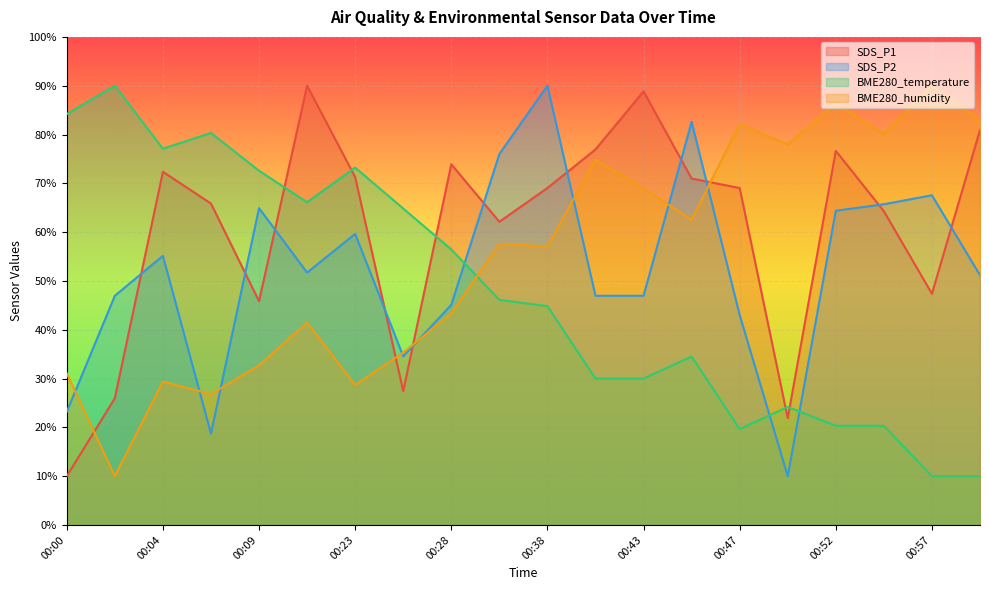

What is the difference between the maximum and minimum values in the SDS_P1 series?

80.0